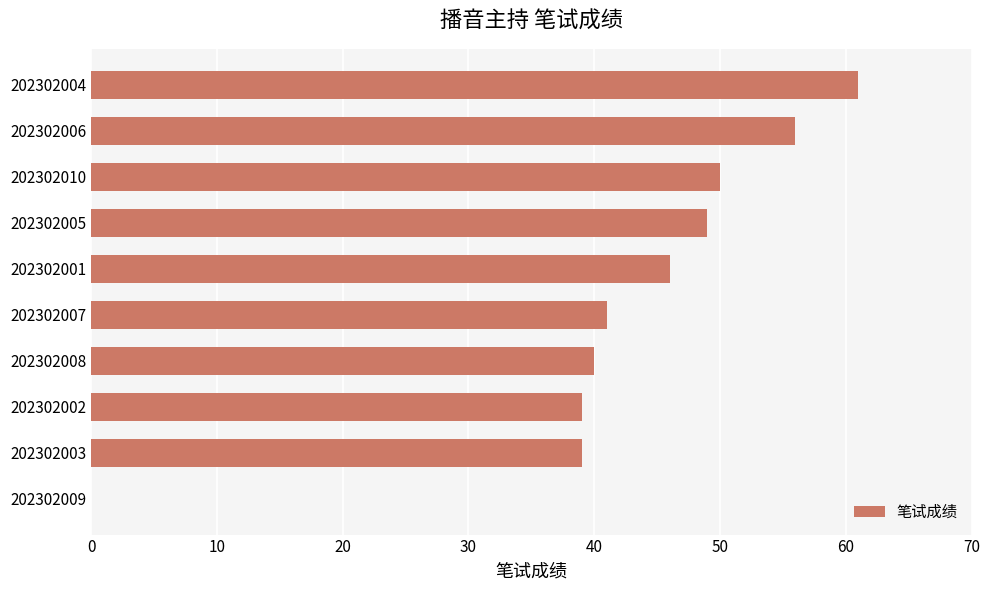

What is the change in value from 202302007 to 202302009?

-41